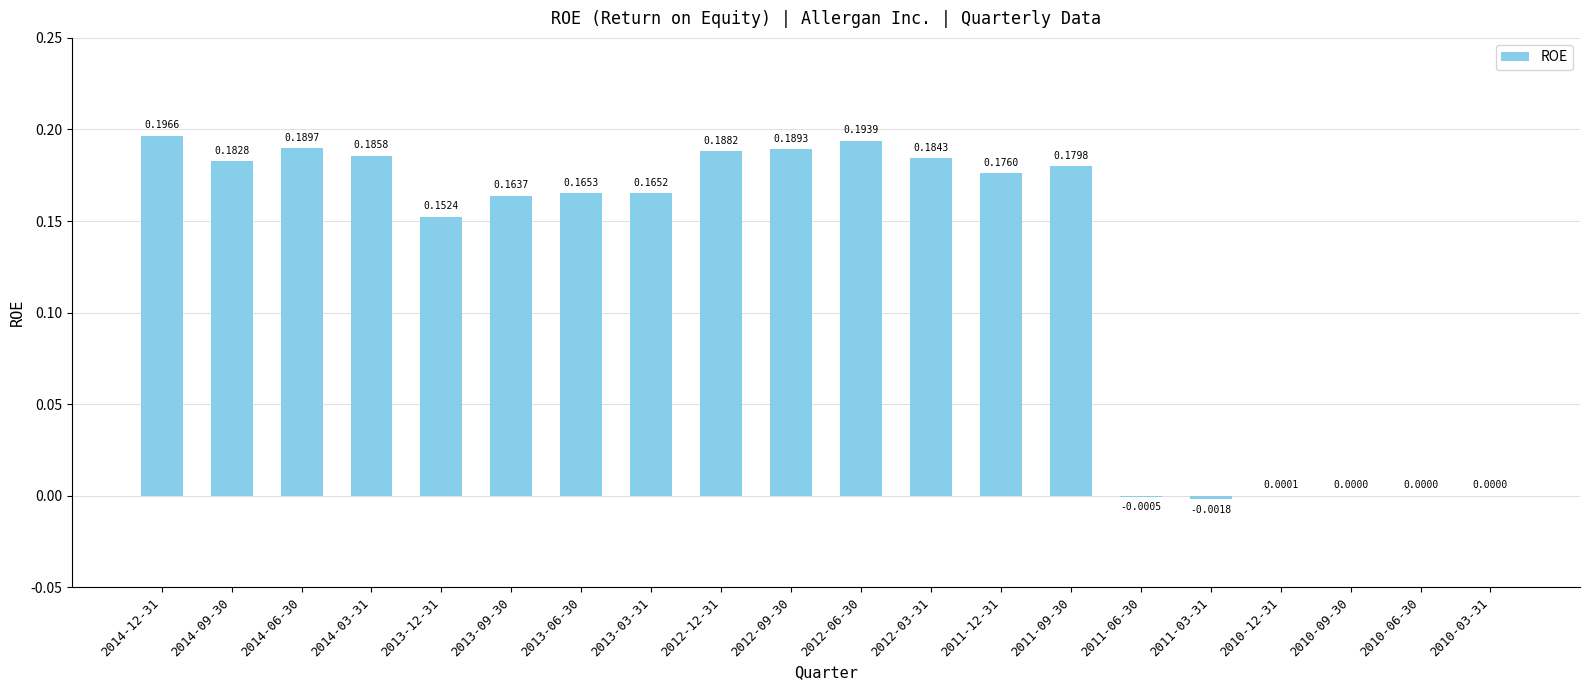

Between 2012-03-31 and 2011-03-31, which is larger?

2012-03-31